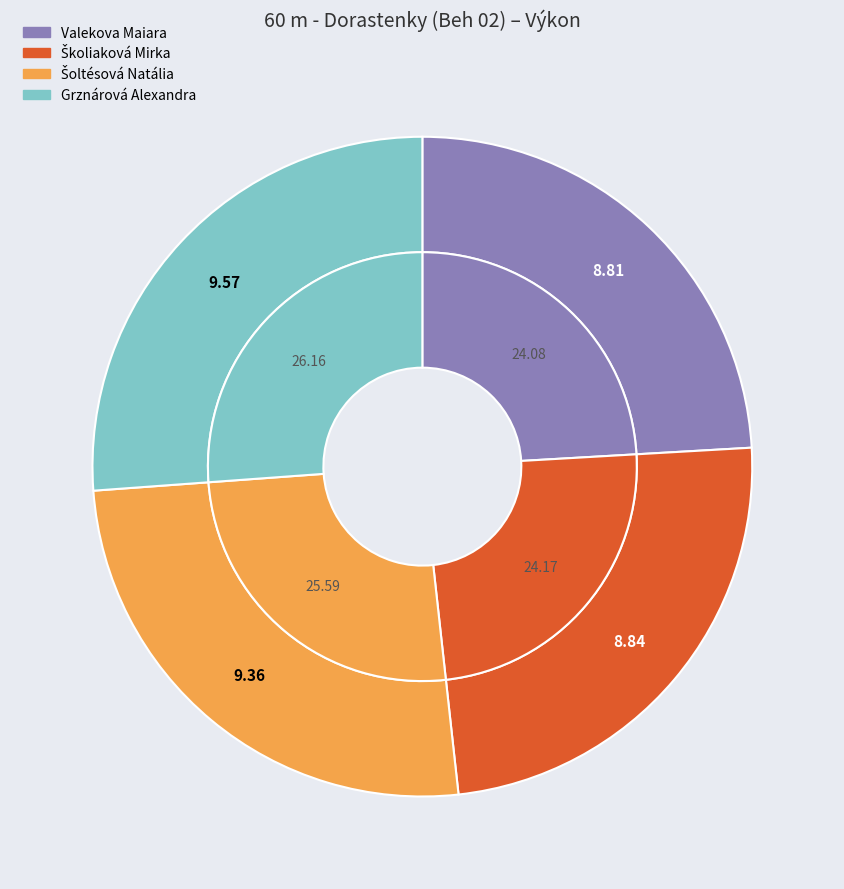

To the nearest percent, what portion does Valekova Maiara represent?

24%